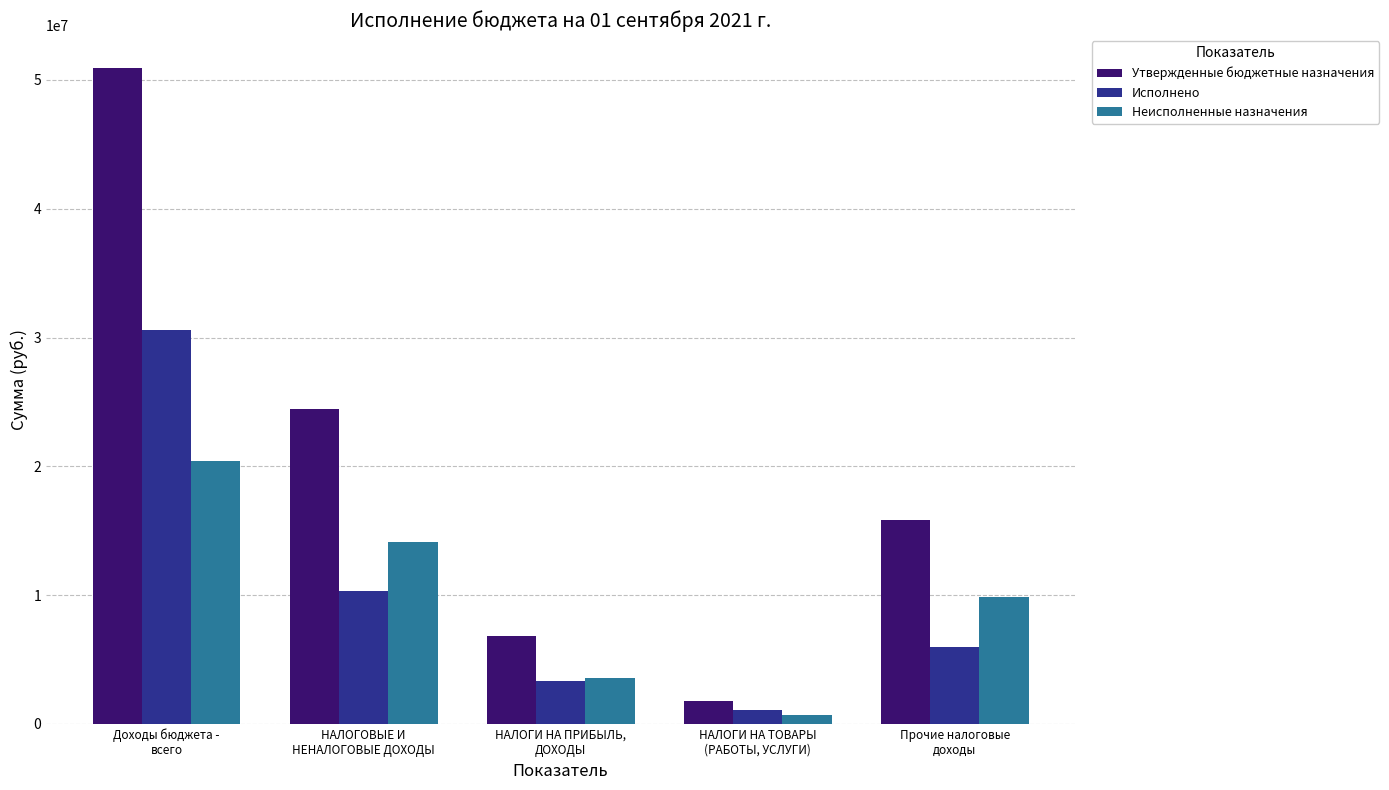

Rank the series at Прочие налоговые
доходы from lowest to highest value.

Исполнено, Неисполненные назначения, Утвержденные бюджетные назначения